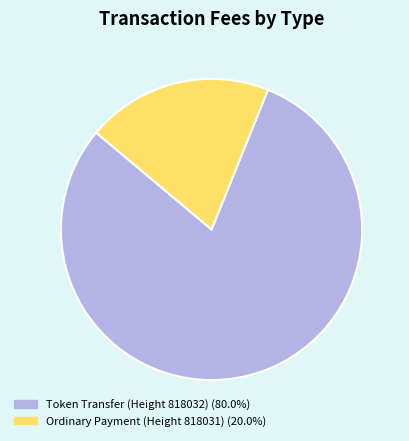

How many segments does this pie chart have?

2